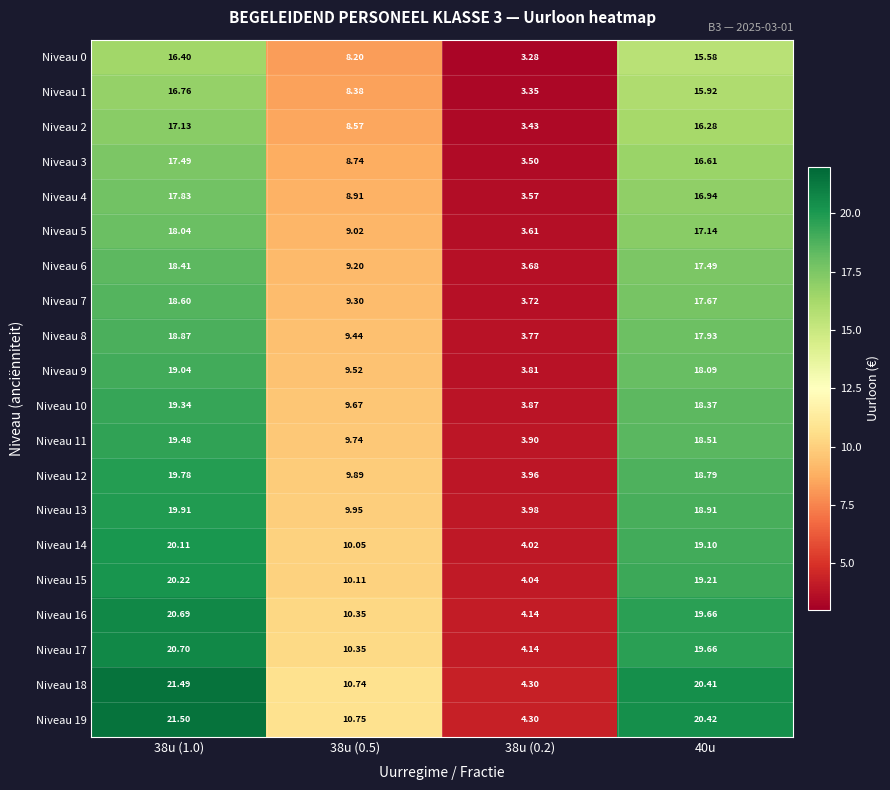

At how many categories does at least one series exceed 16?

2